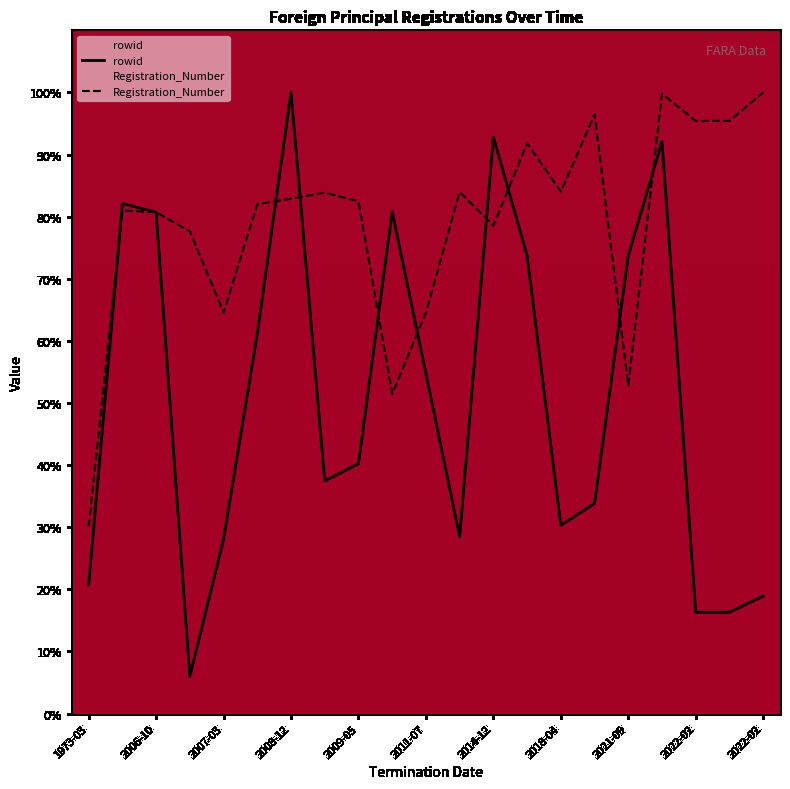

How many data points in Registration_Number are less than 82?

10